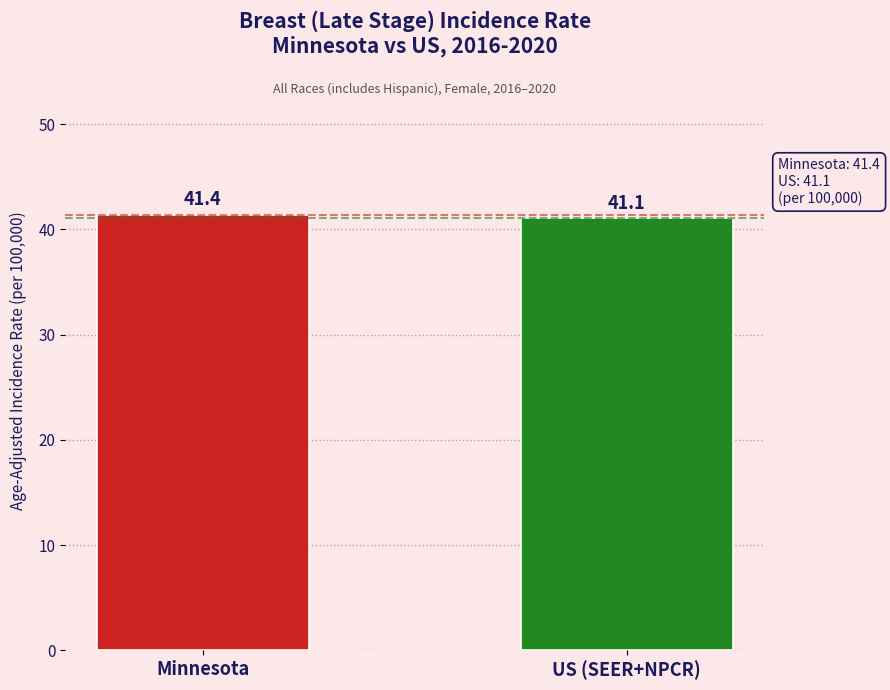

Reading right to left, extract all data points from this chart.

US (SEER+NPCR)=41.1	Minnesota=41.4